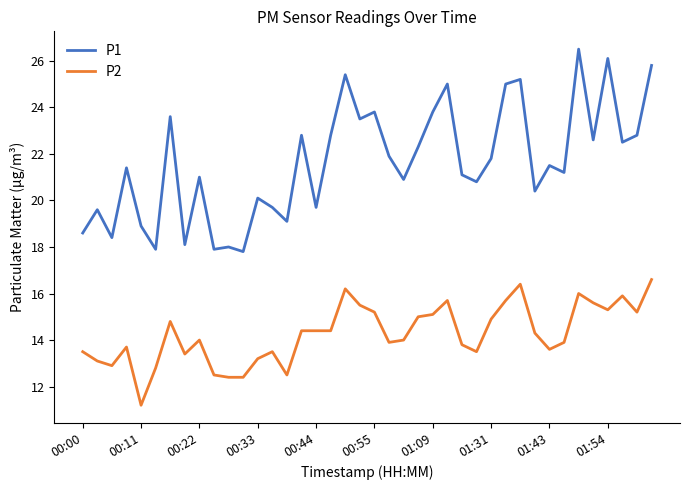

Reading left to right, transcribe all the data shown in this chart.

P1: 18.6	19.6	18.4	21.4	18.9	17.9	23.6	18.1	21.0	17.9	18.0	17.8	20.1	19.7	19.1	22.8	19.7	22.8	25.4	23.5	23.8	21.9	20.9	22.3	23.8	25.0	21.1	20.8	21.8	25.0	25.2	20.4	21.5	21.2	26.5	22.6	26.1	22.5	22.8	25.8
P2: 13.5	13.1	12.9	13.7	11.2	12.8	14.8	13.4	14.0	12.5	12.4	12.4	13.2	13.5	12.5	14.4	14.4	14.4	16.2	15.5	15.2	13.9	14.0	15.0	15.1	15.7	13.8	13.5	14.9	15.7	16.4	14.3	13.6	13.9	16.0	15.6	15.3	15.9	15.2	16.6